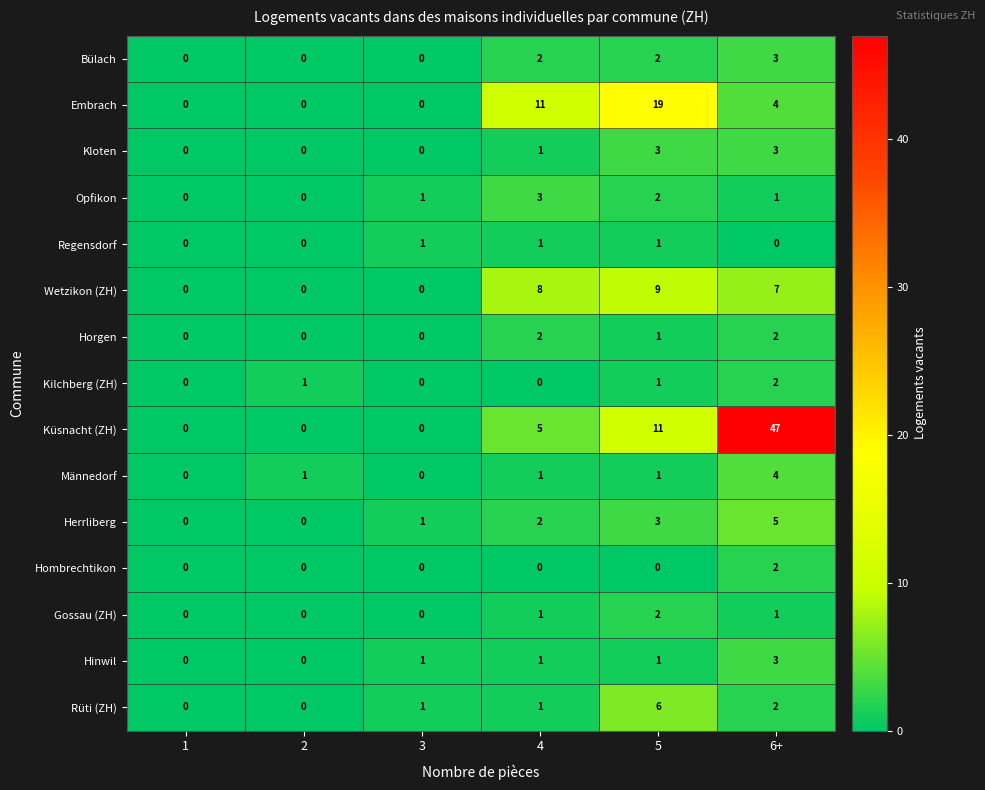

What is the difference between the highest and lowest values at 4?

11